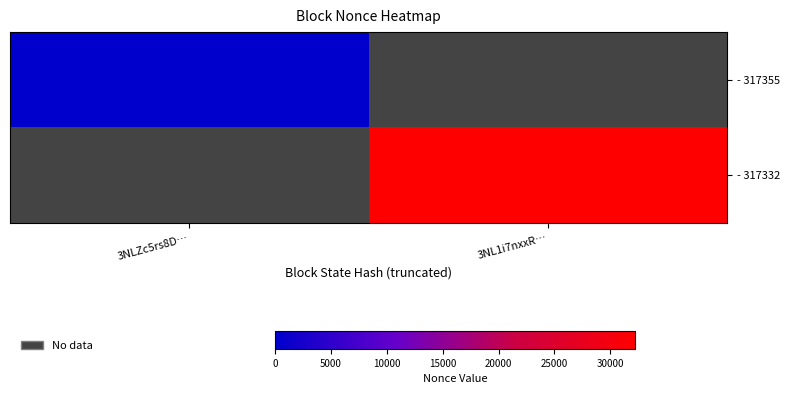

How many distinct data groups are displayed?

2